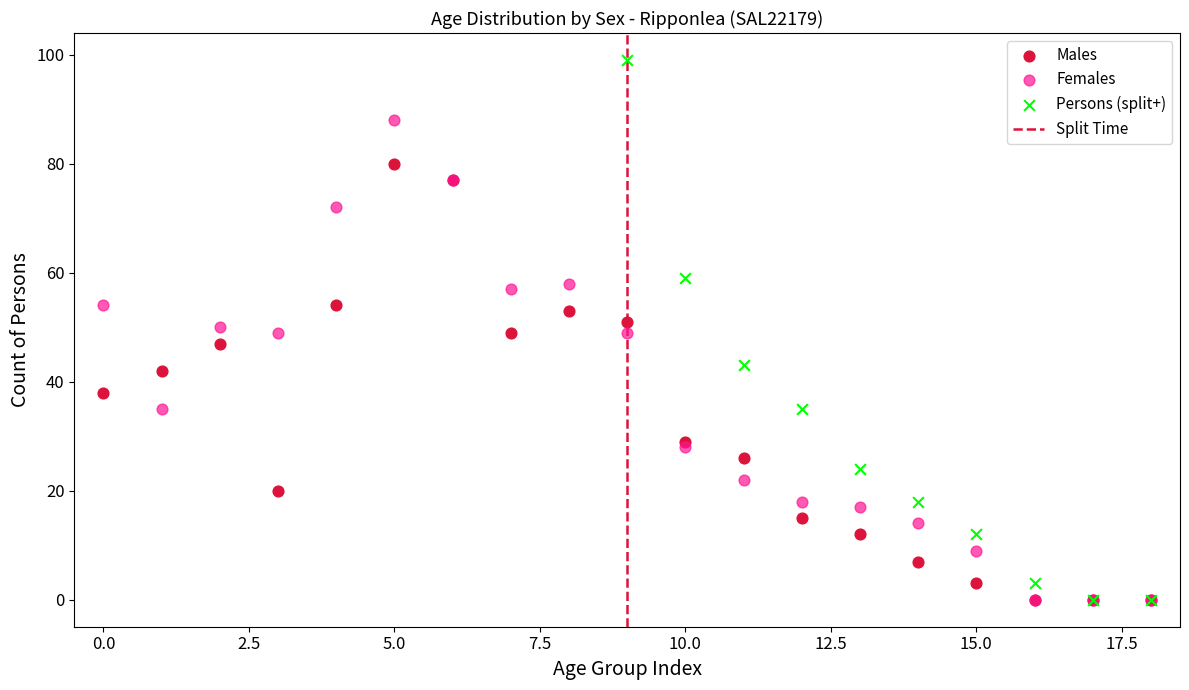

Which series reaches the maximum Y coordinate?

Persons (split+)